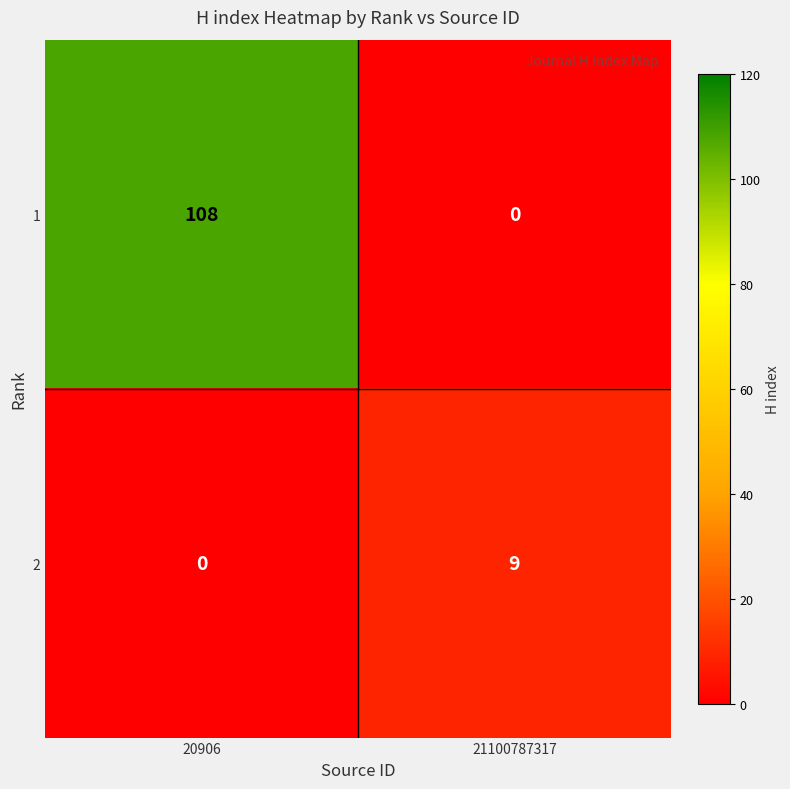

What is the sum of all 1 values?

108